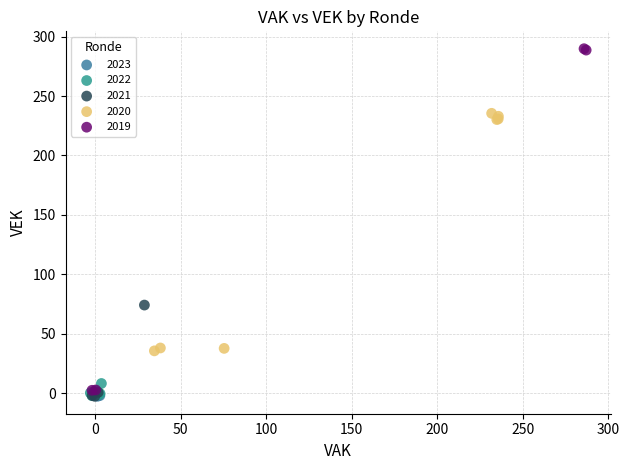

Which series contains the highest Y value?

2019